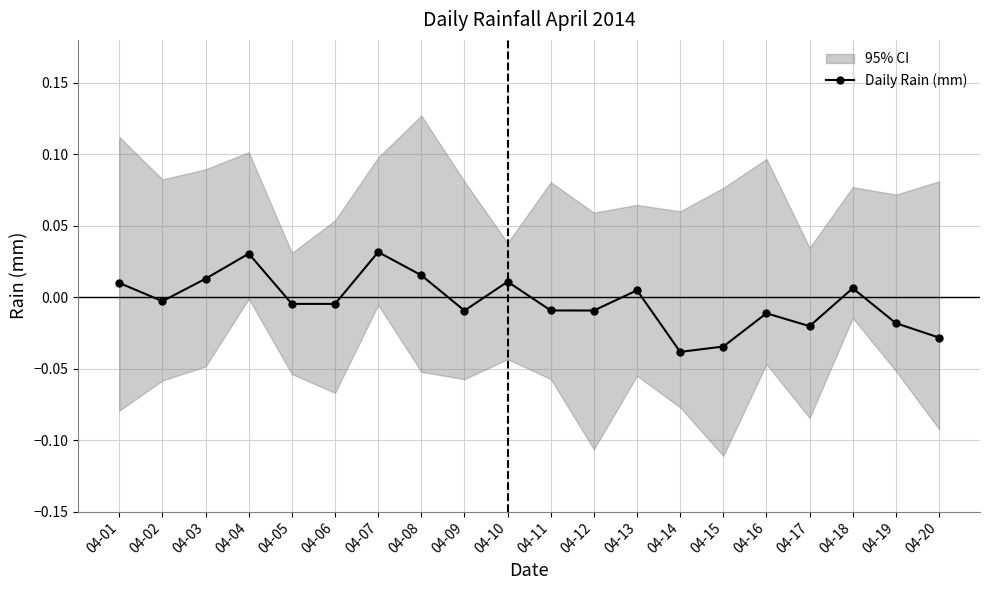

How many interior local valleys does the Daily Rain (mm) series have?

6